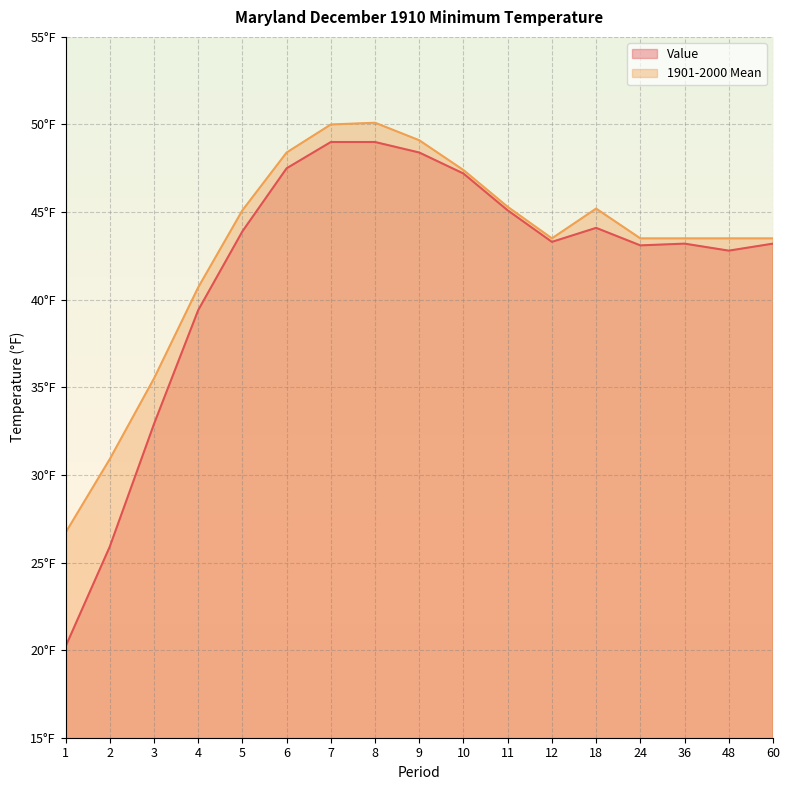

Reading left to right, list all the values displayed in this chart.

Value: 20.2	25.9	32.9	39.4	43.9	47.5	49.0	49.0	48.4	47.2	45.1	43.3	44.1	43.1	43.2	42.8	43.2
1901-2000 Mean: 26.7	30.9	35.5	40.7	45.1	48.4	50.0	50.1	49.1	47.4	45.3	43.5	45.2	43.5	43.5	43.5	43.5